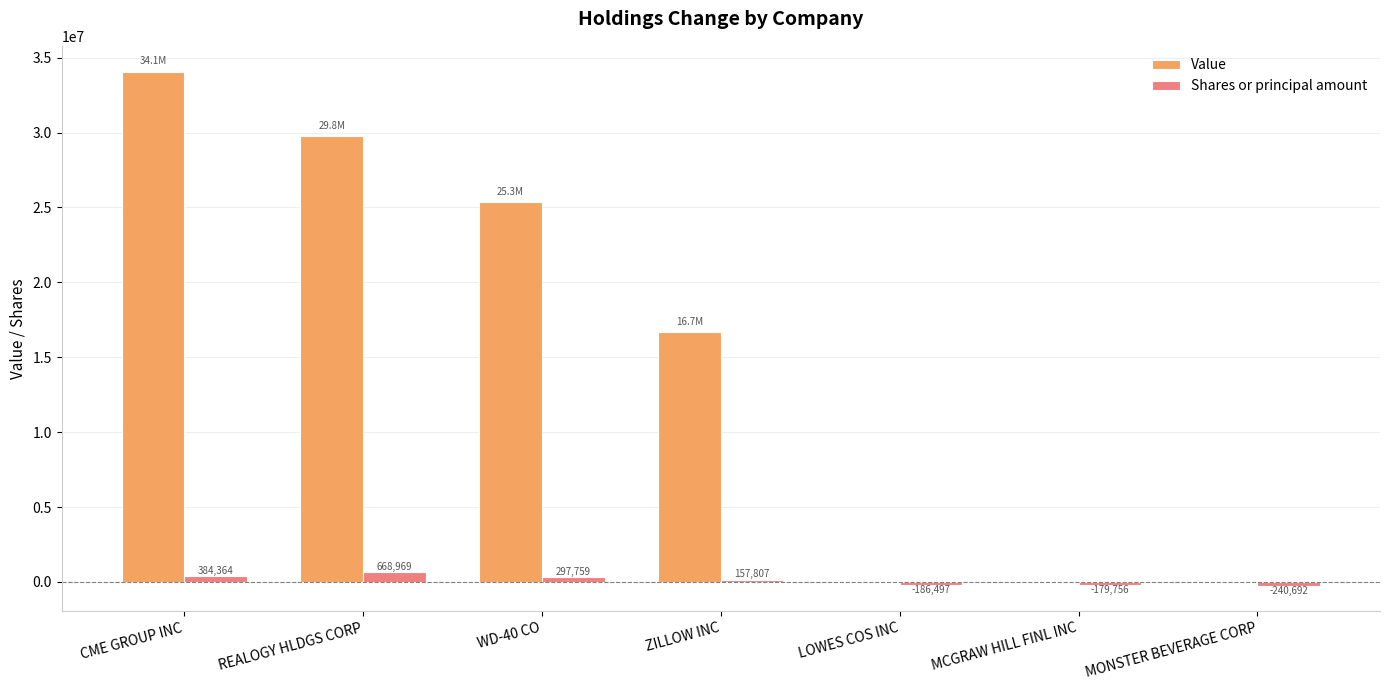

Which series changed the most between WD-40 CO and MONSTER BEVERAGE CORP?

Value